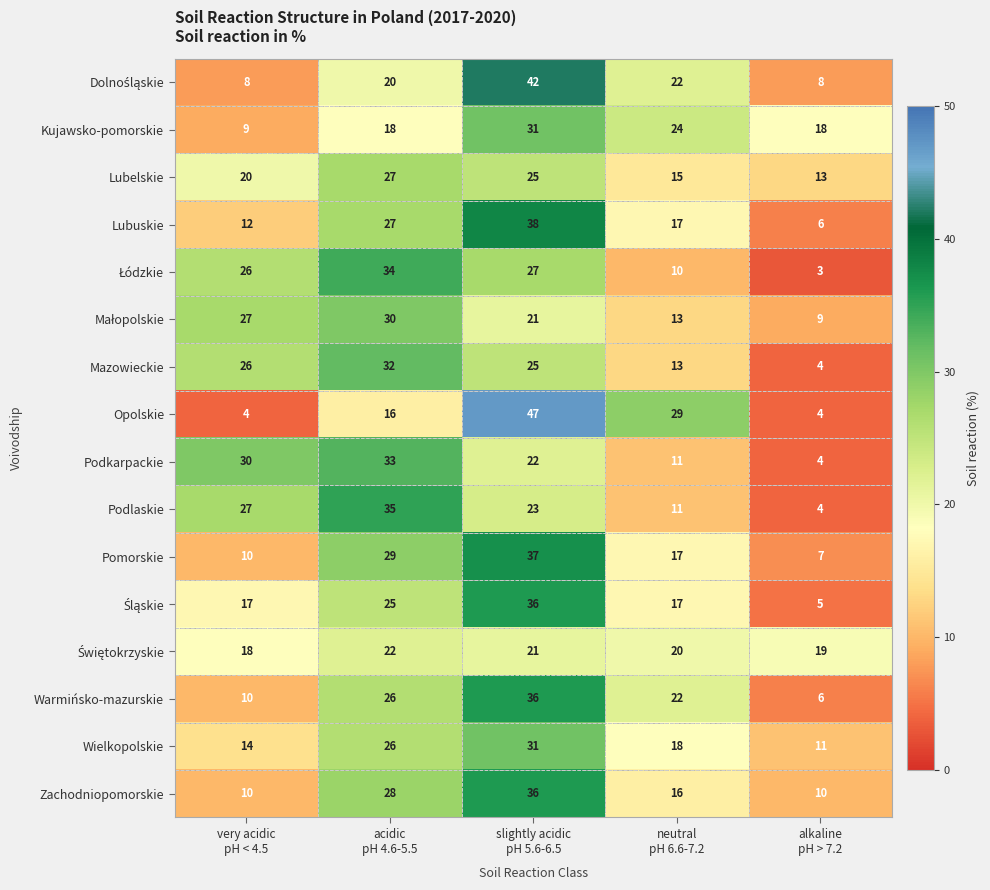

What is the lowest value of the Wielkopolskie series?

11